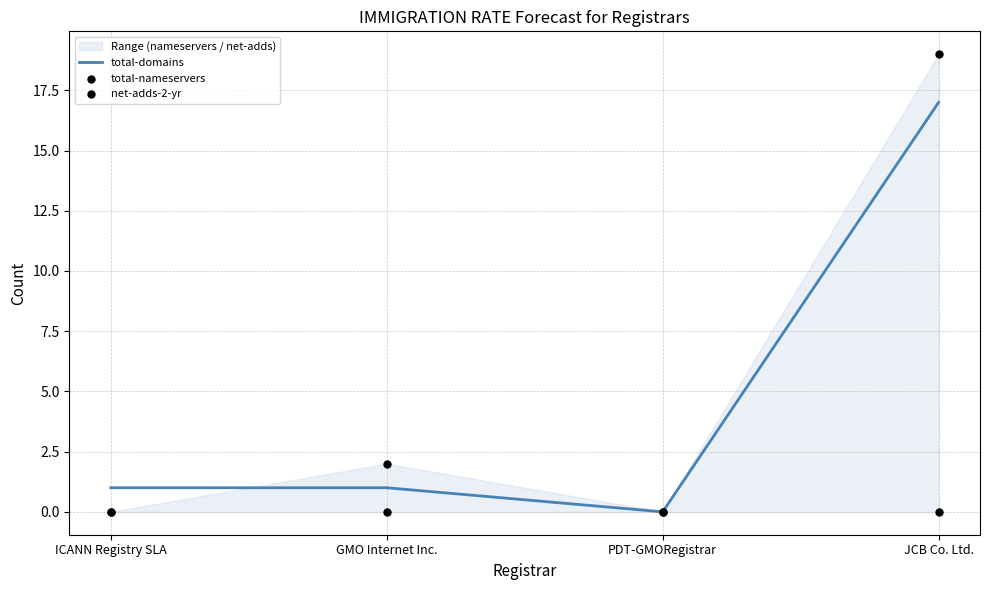

At which label does total-domains reach its minimum?

PDT-GMORegistrar